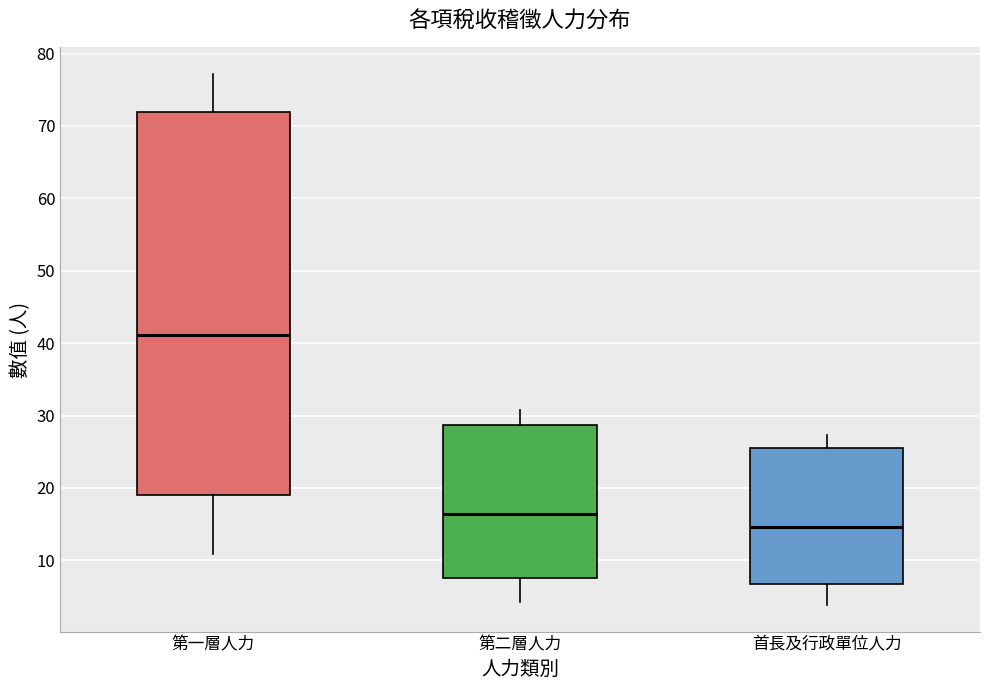

Comparing the boxes themselves (not the whiskers), which one is the tallest?

第一層人力